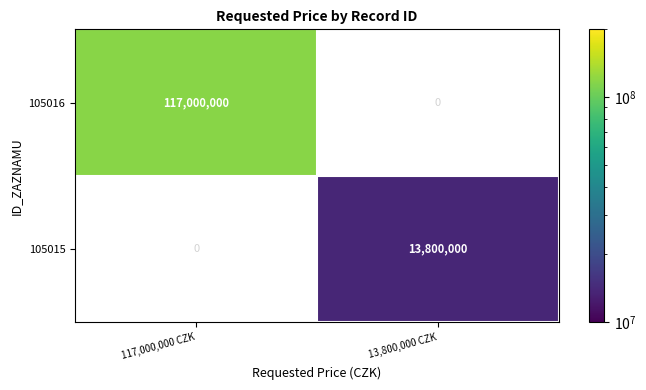

At which category does the chart reach its minimum across all series?

13,800,000 CZK